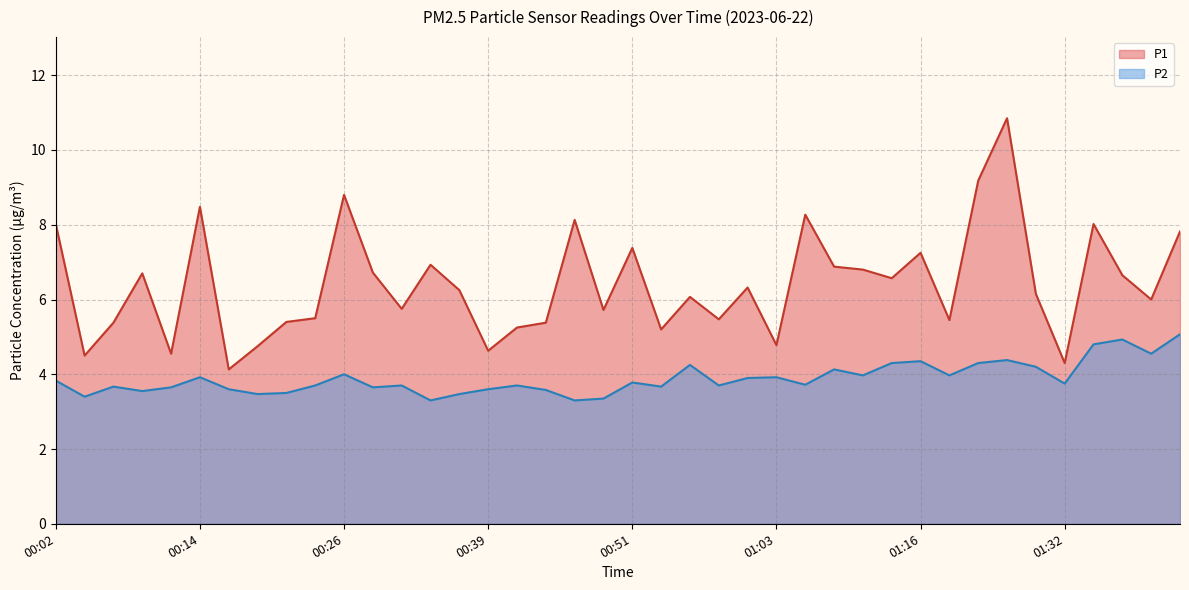

True or false: P1 has a value of 5.4 at 01:41.

False